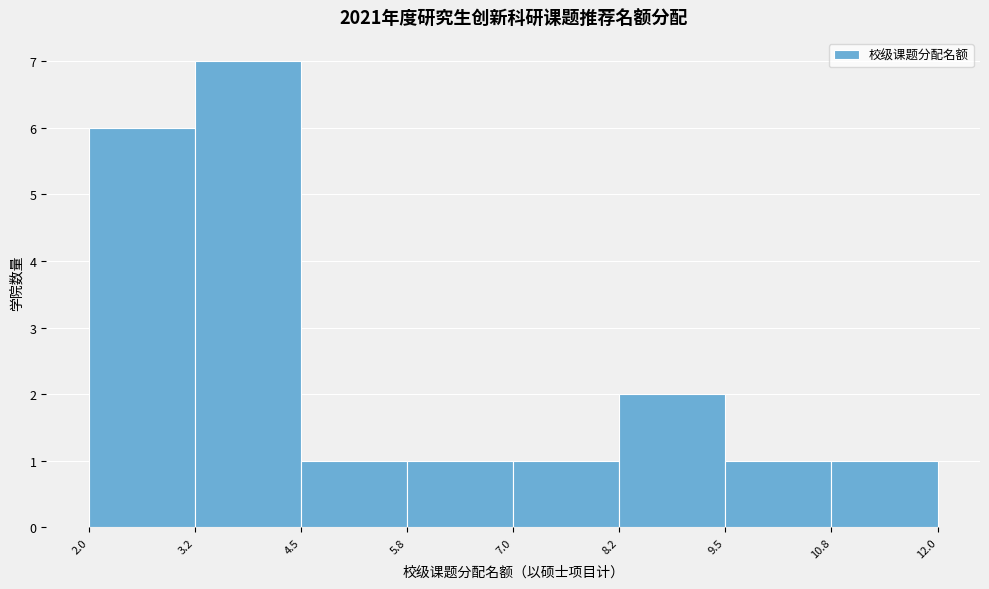

Which range on the x-axis has the tallest bar?

3.2 to 4.5